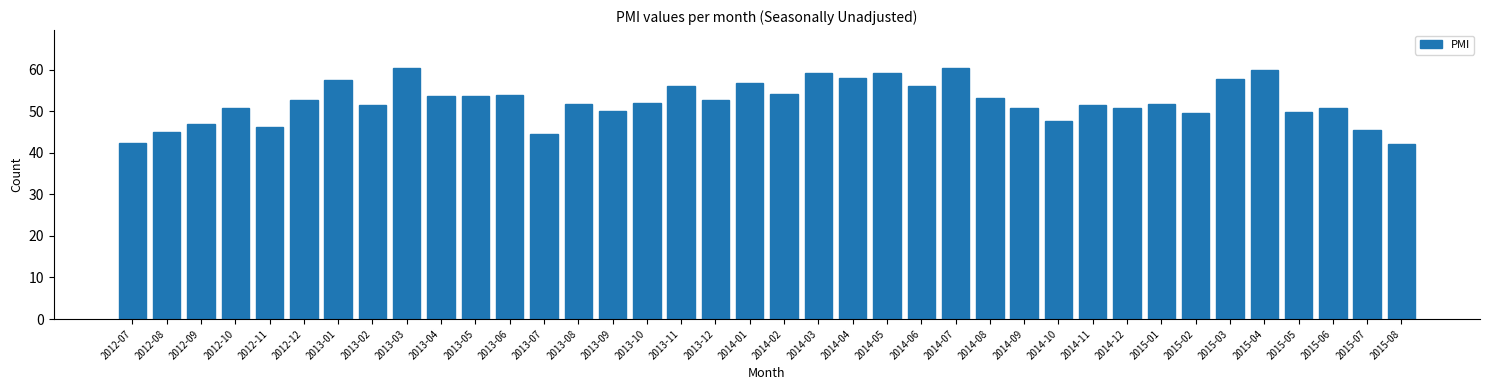

What is the maximum value shown in the chart?

60.5